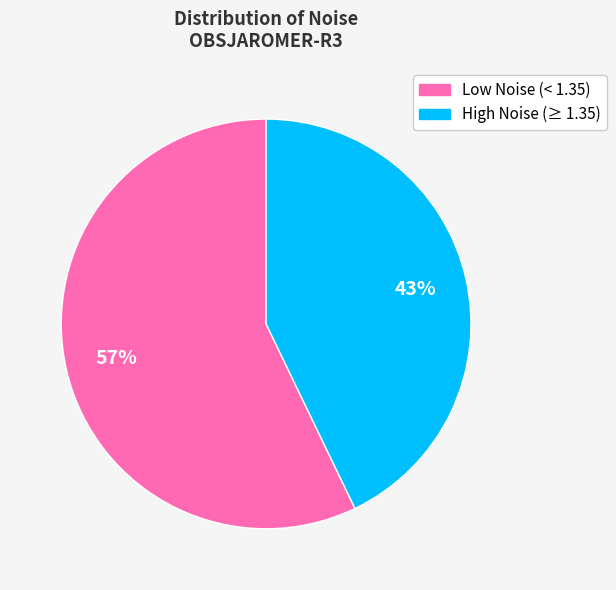

To the nearest percent, what is the average slice percentage?

50%